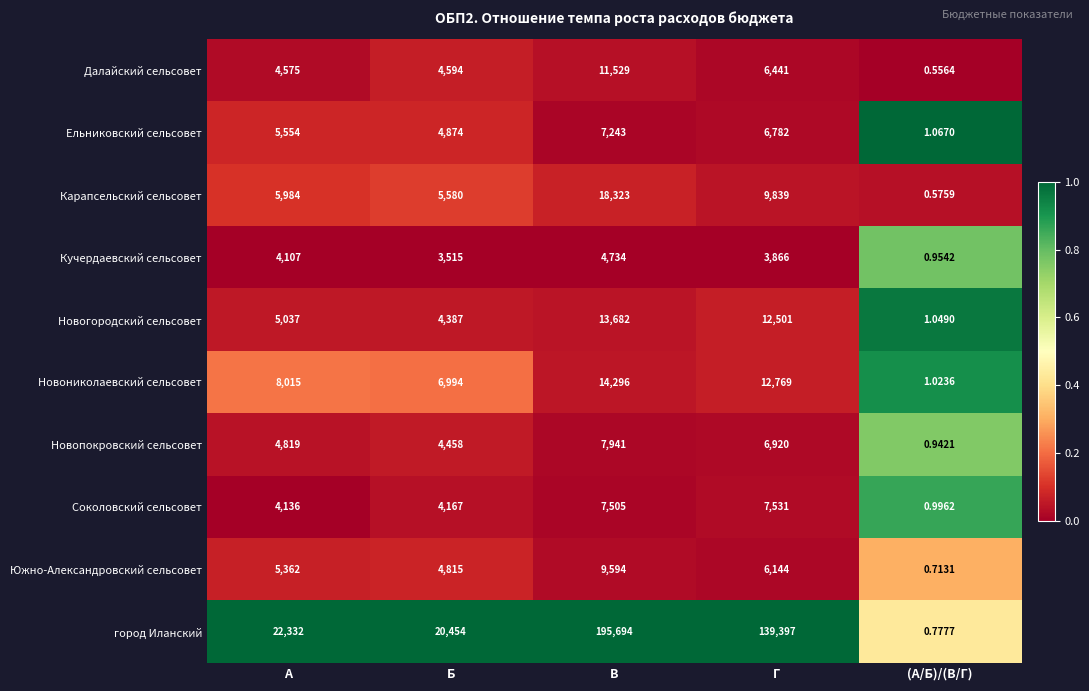

Where is Карапсельский сельсовет nearest to the value 9161?

Г